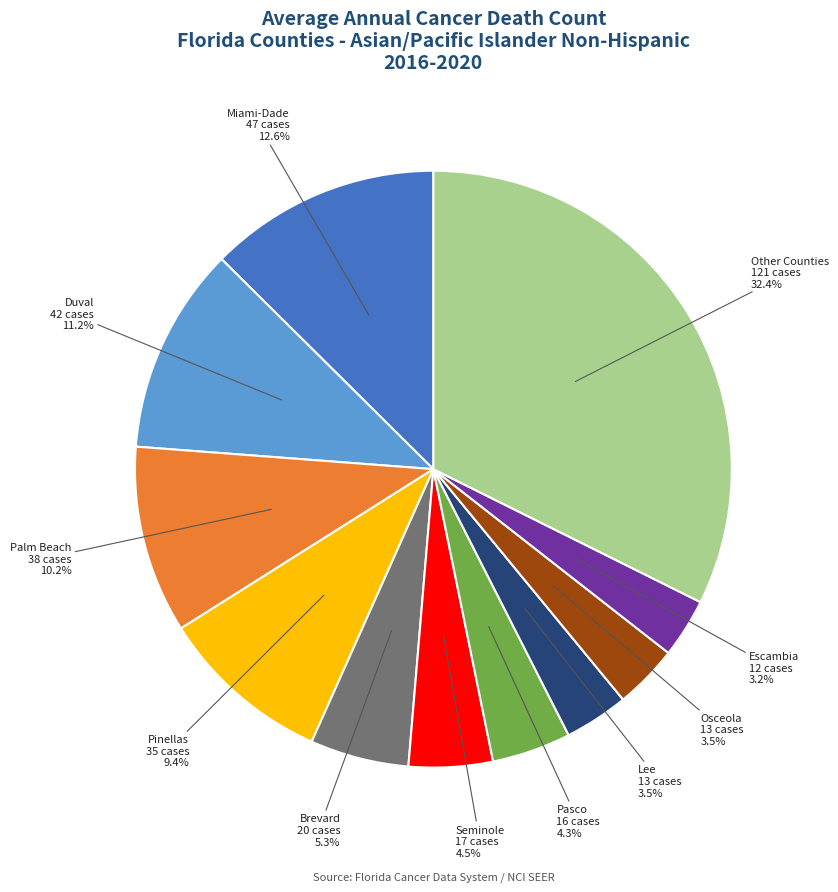

Approximately how many times larger is the value at Palm Beach compared to Osceola?

2.9